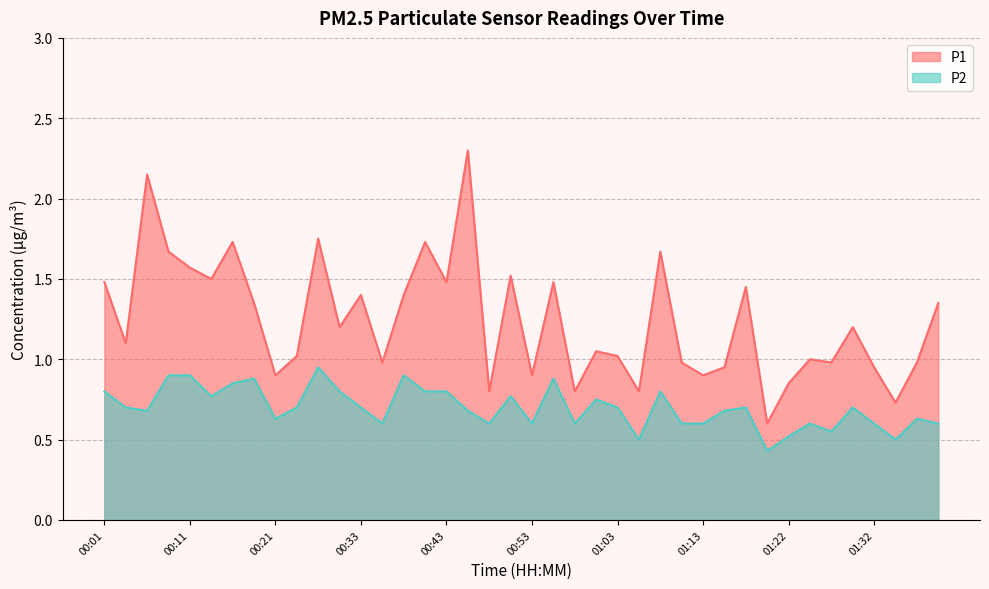

What are all the series names shown in the legend?

P1, P2